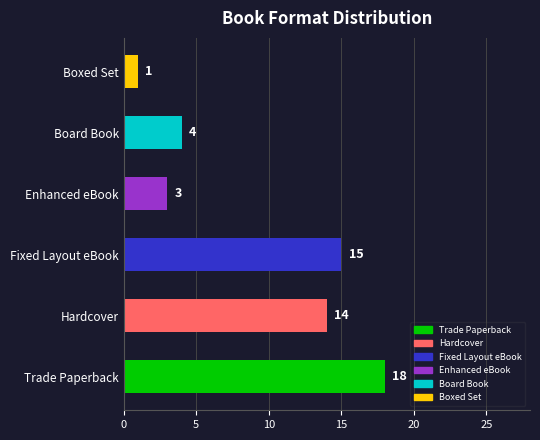

What is the difference between the maximum and minimum values?

17